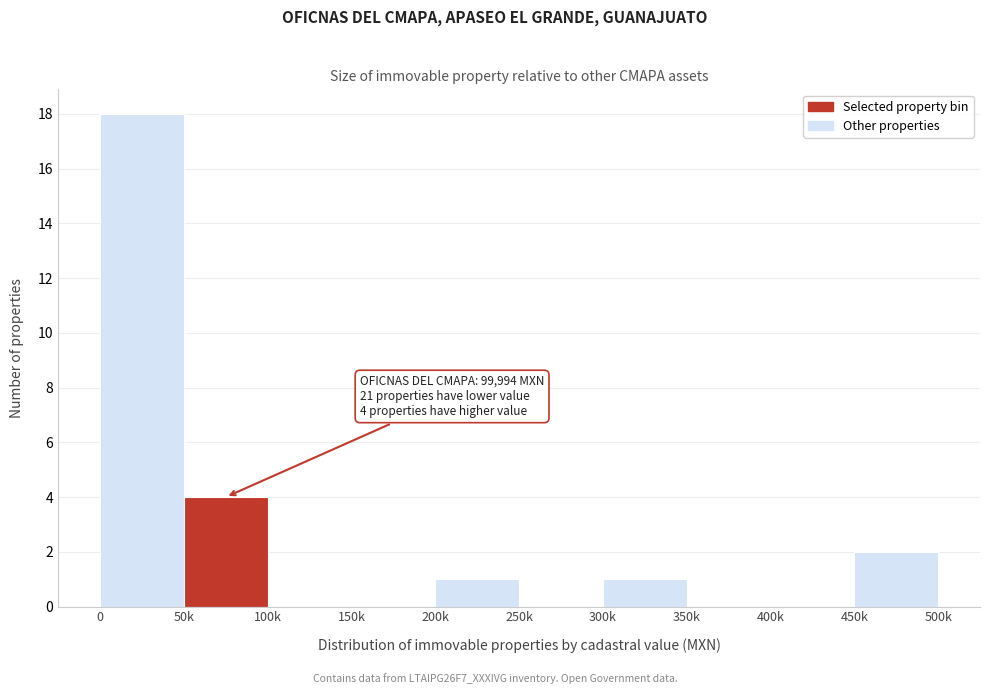

Reading left to right, transcribe all the data shown in this chart.

0=18	50k=4	100k=0	150k=0	200k=1	250k=0	300k=1	350k=0	400k=0	450k=2